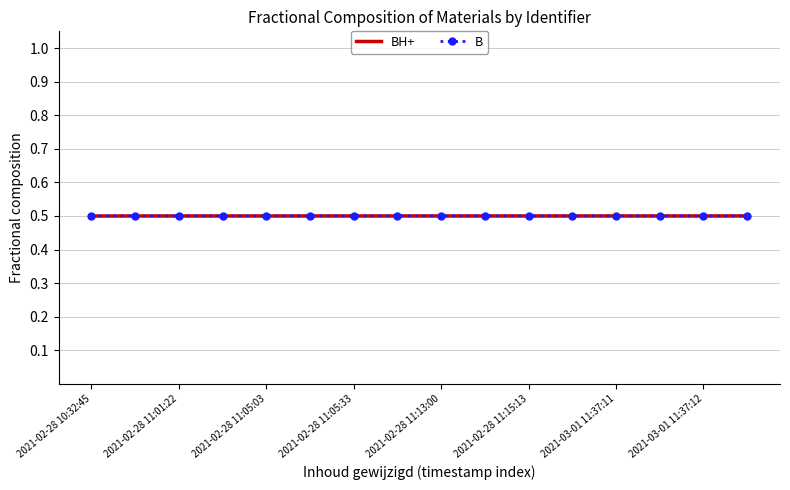

What is the highest value of the BH+ series?

0.5